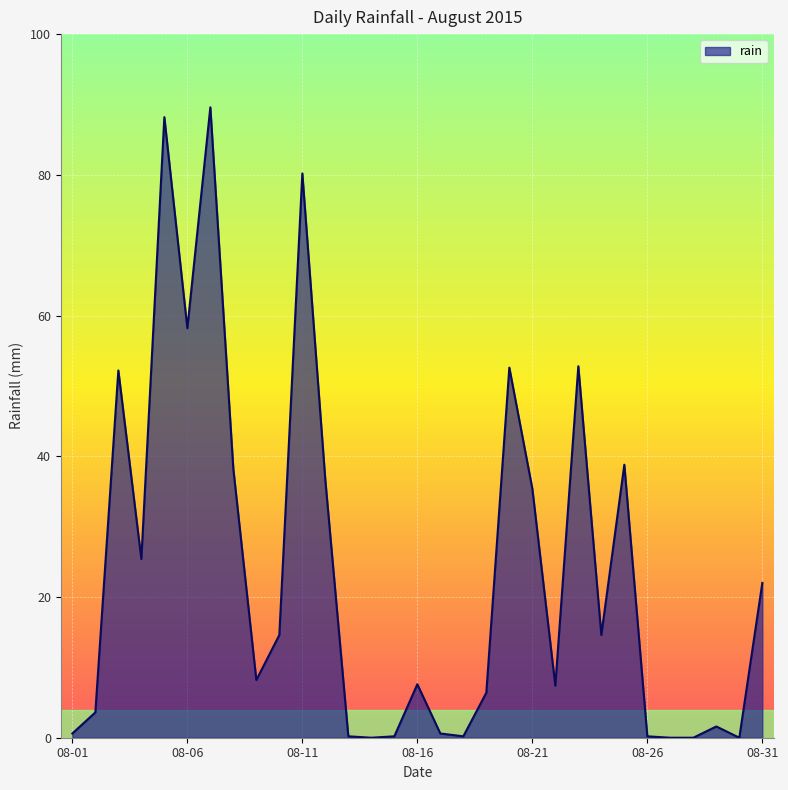

What is the greatest value displayed?

89.6